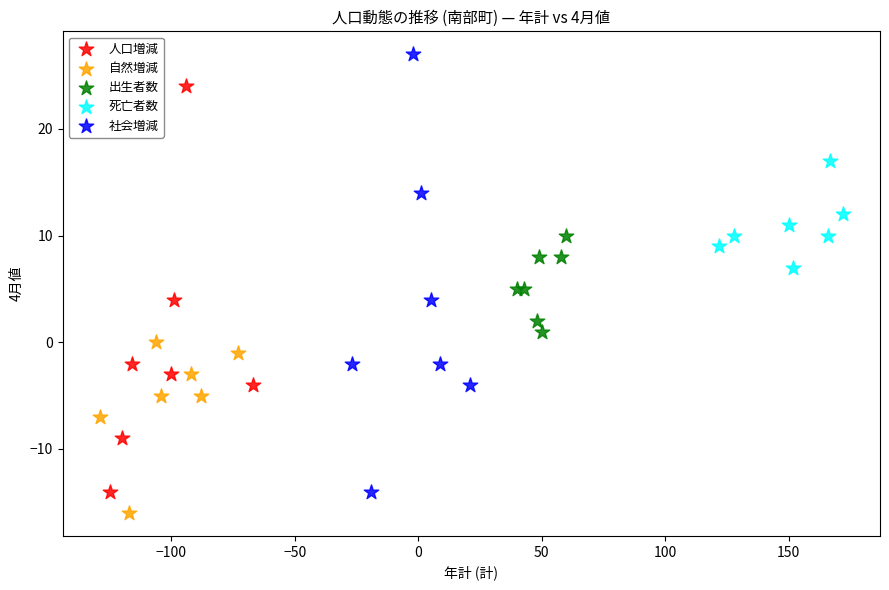

Which series contains the lowest Y value?

自然増減